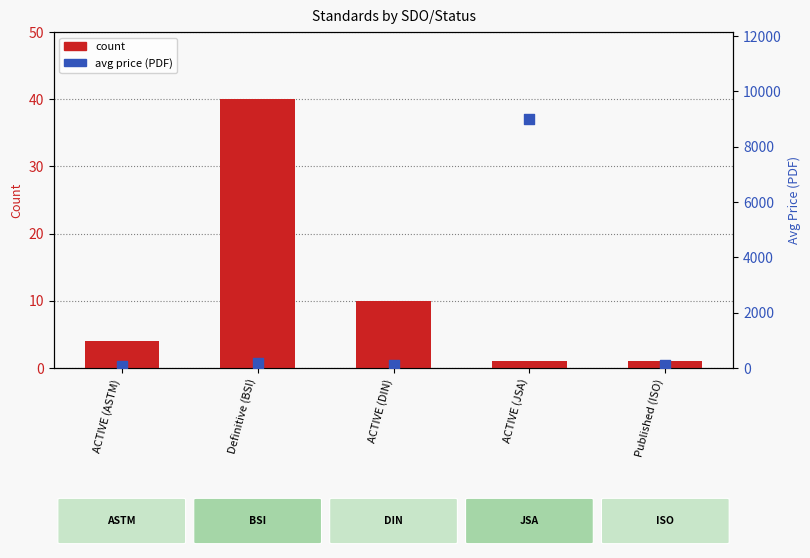

At how many categories does at least one series exceed 3692?

1